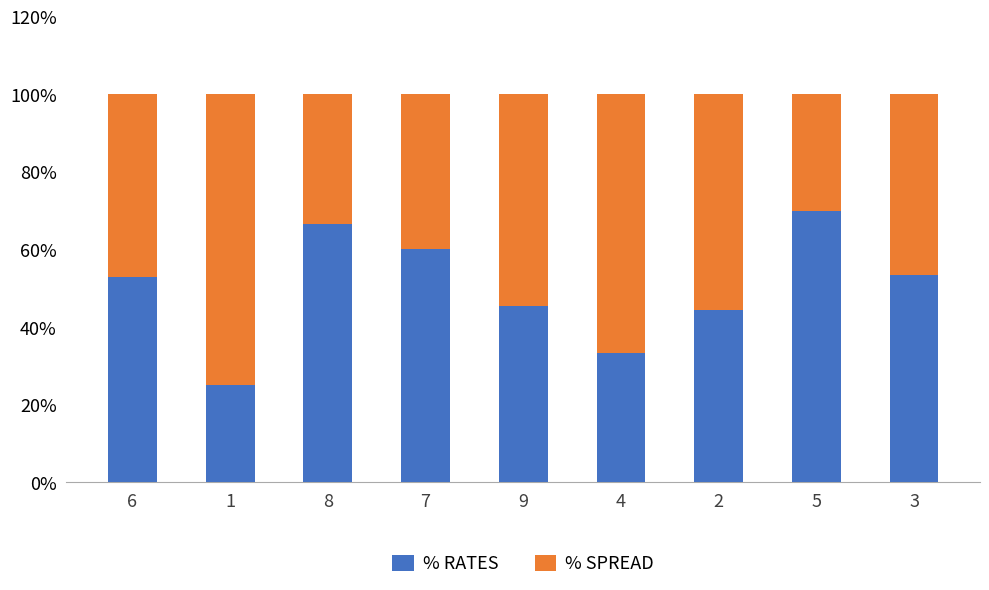

Which series has the widest spread of values?

% RATES